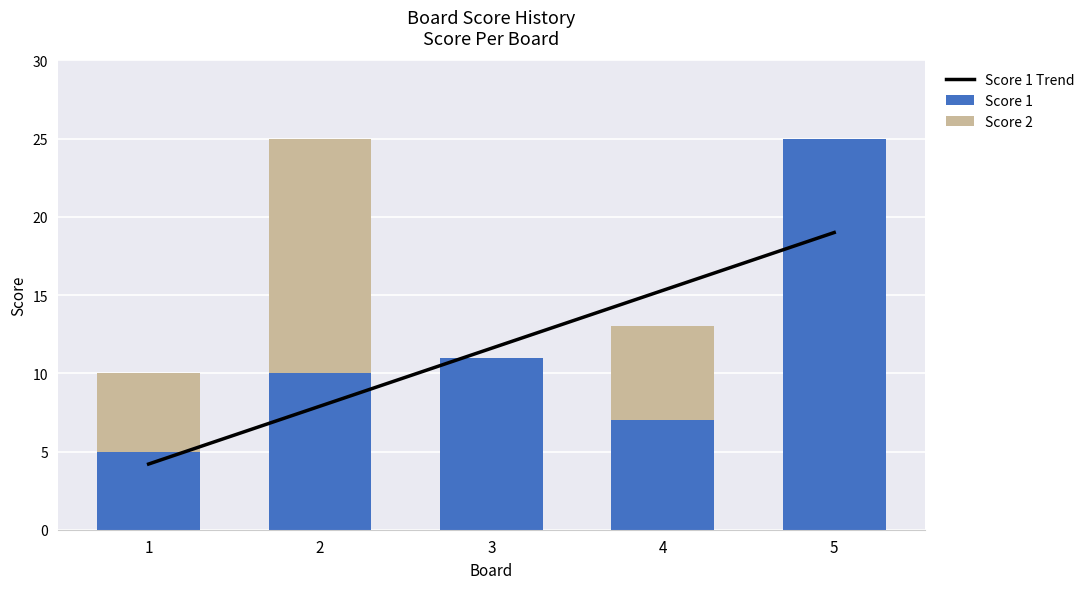

The value of Score 1 Trend at 3 is 11.6. True or false?

True